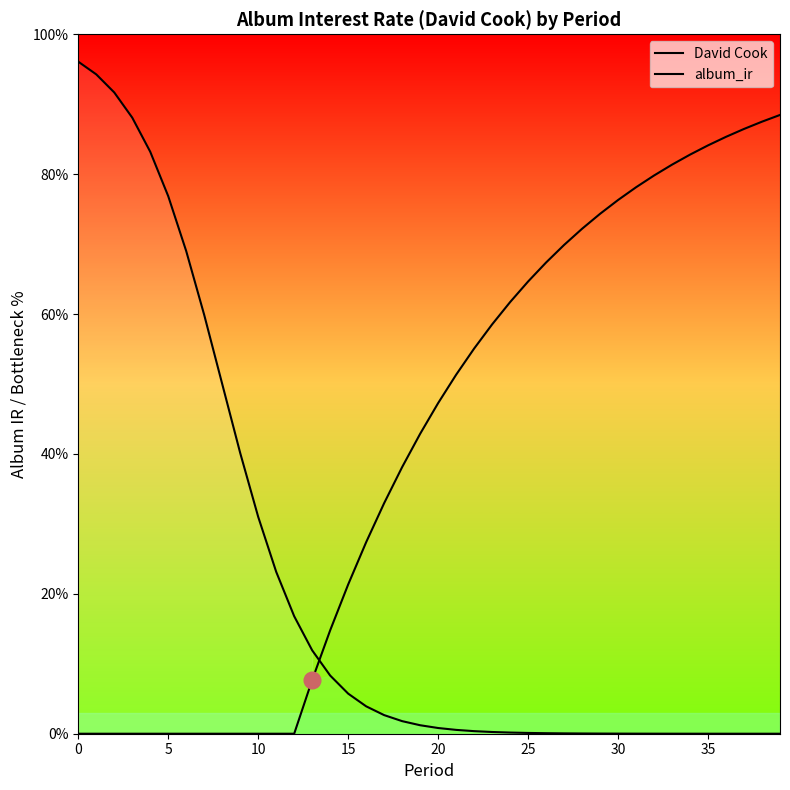

Rank the series by their average value, from highest to lowest.

album_ir, David Cook